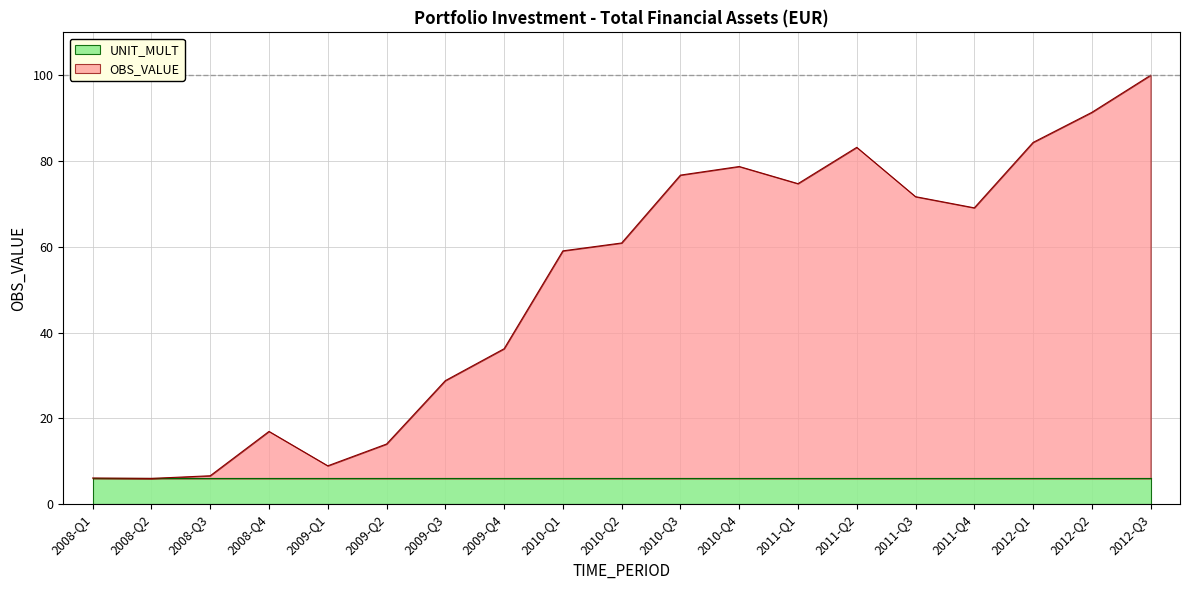

Which has a higher value, 2009-Q1 or 2008-Q2?

2009-Q1